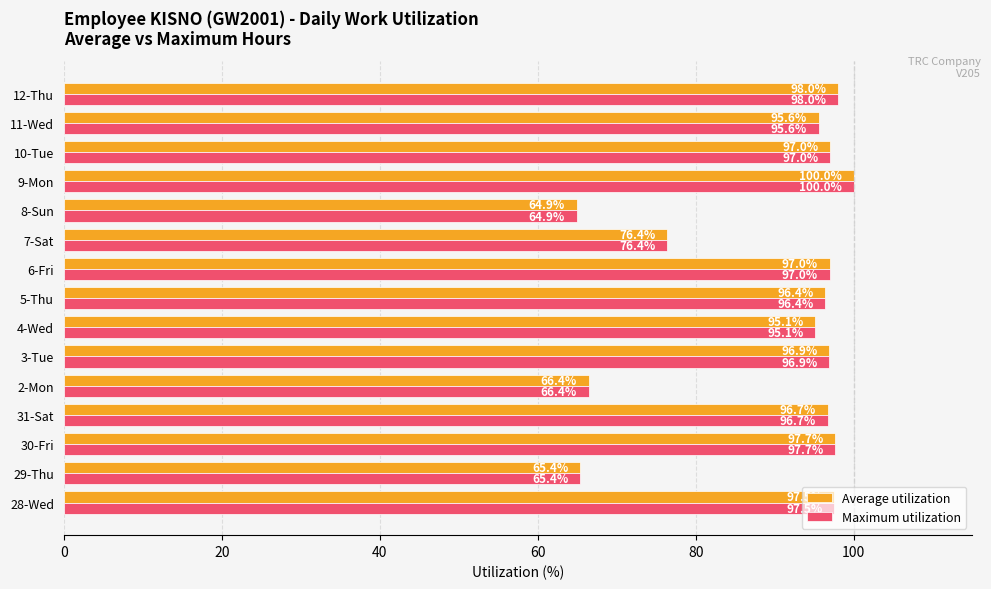

At which category is the sum across all series the highest?

9-Mon